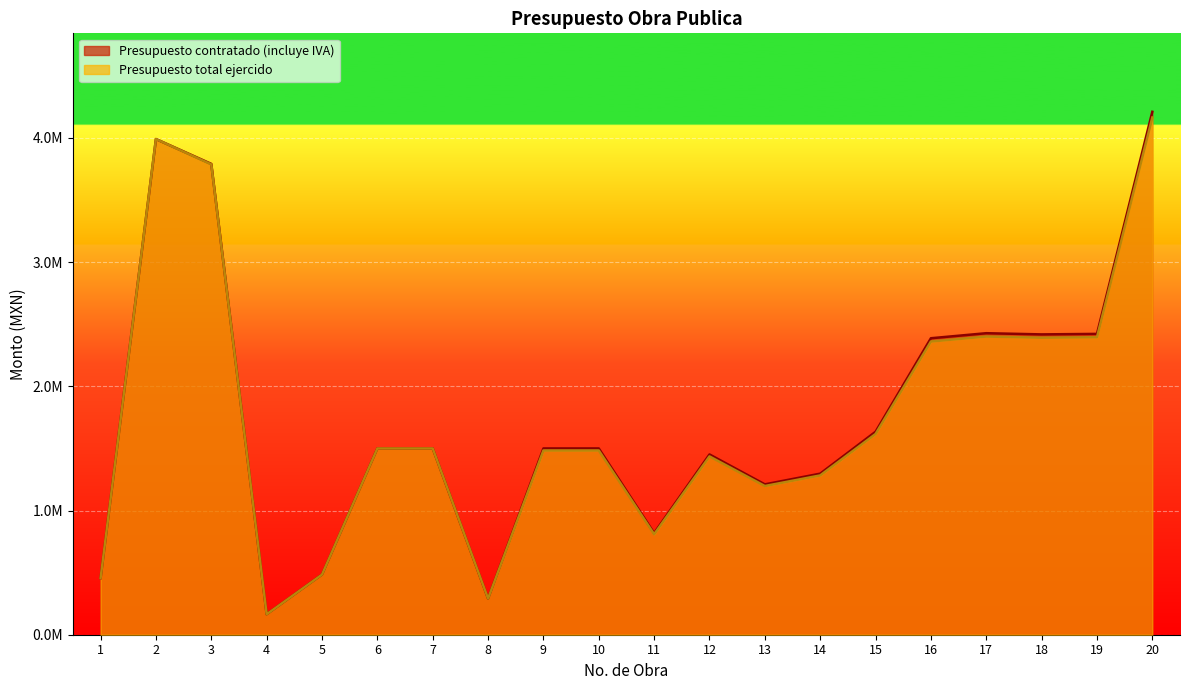

Where is the first local maximum for Presupuesto total ejercido?

2